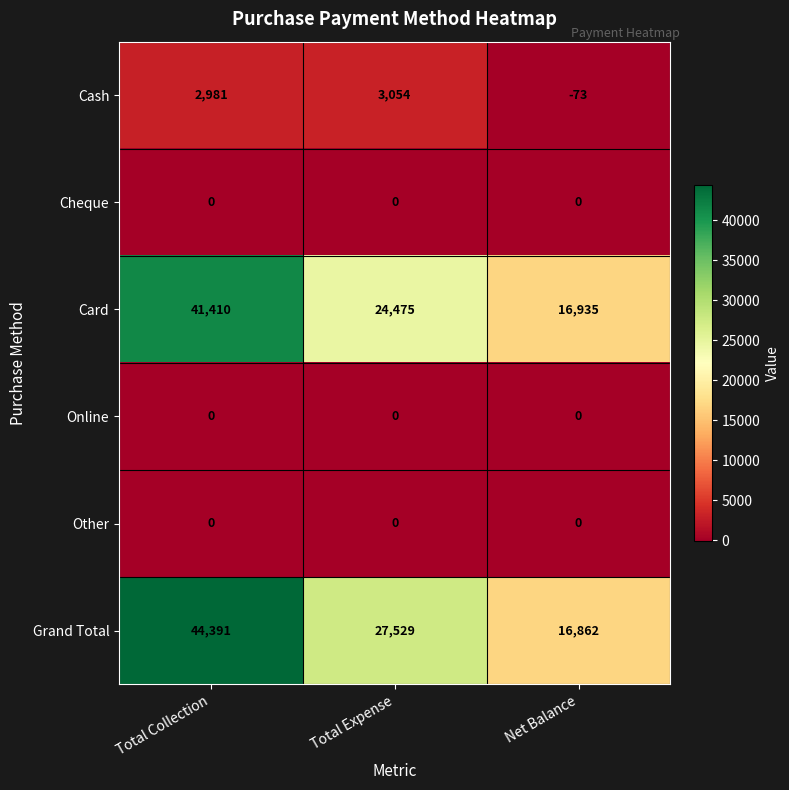

Reading left to right, extract all data points from this chart.

Cash: Total Collection=2981	Total Expense=3054	Net Balance=-73
Cheque: Total Collection=0	Total Expense=0	Net Balance=0
Card: Total Collection=41410	Total Expense=24475	Net Balance=16935
Online: Total Collection=0	Total Expense=0	Net Balance=0
Other: Total Collection=0	Total Expense=0	Net Balance=0
Grand Total: Total Collection=44391	Total Expense=27529	Net Balance=16862